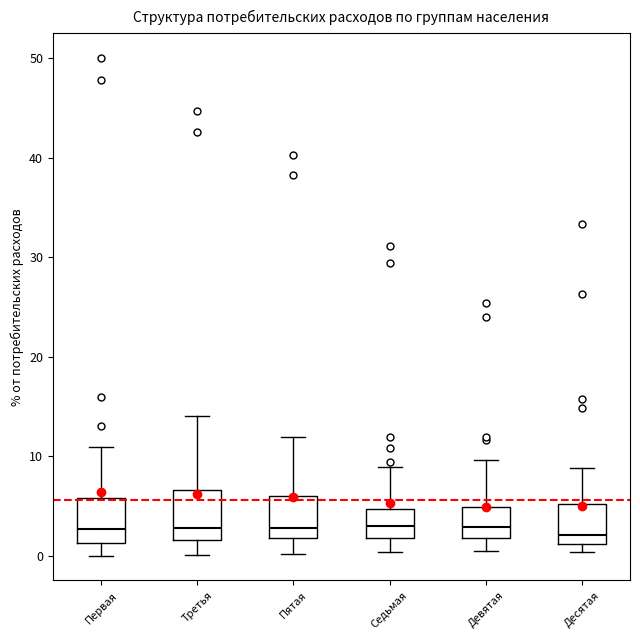

Where does the median line of the box for Пятая sit on the y-axis? The values are not printed on the chart, so give them approximately, as read against the axis.

3